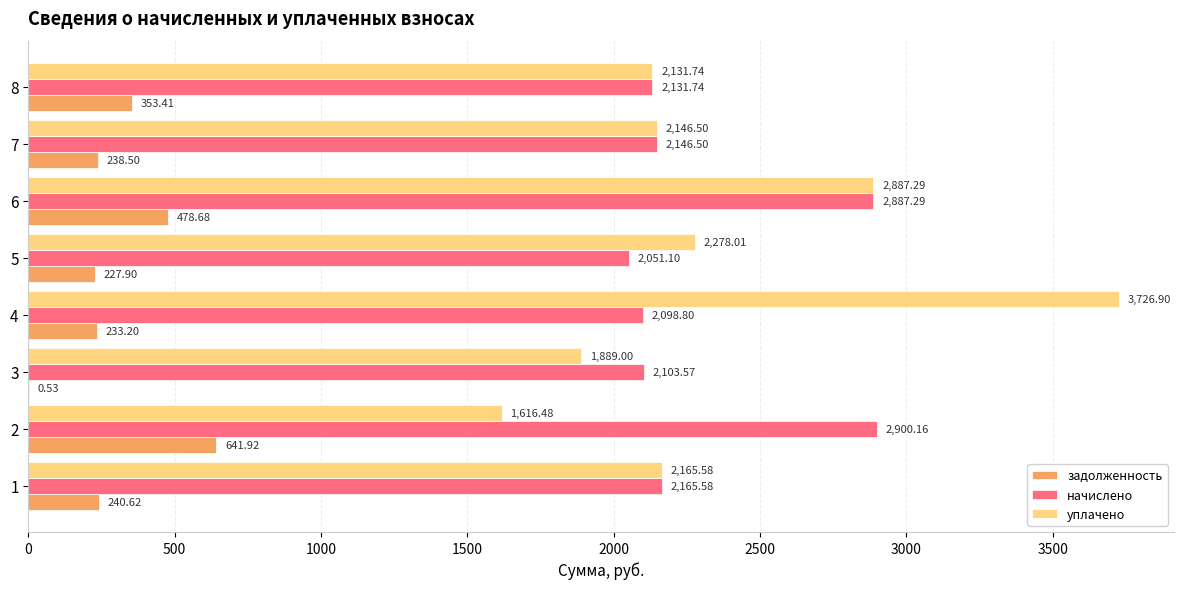

What is the sum of the задолженность values at 4 and 7?

471.7